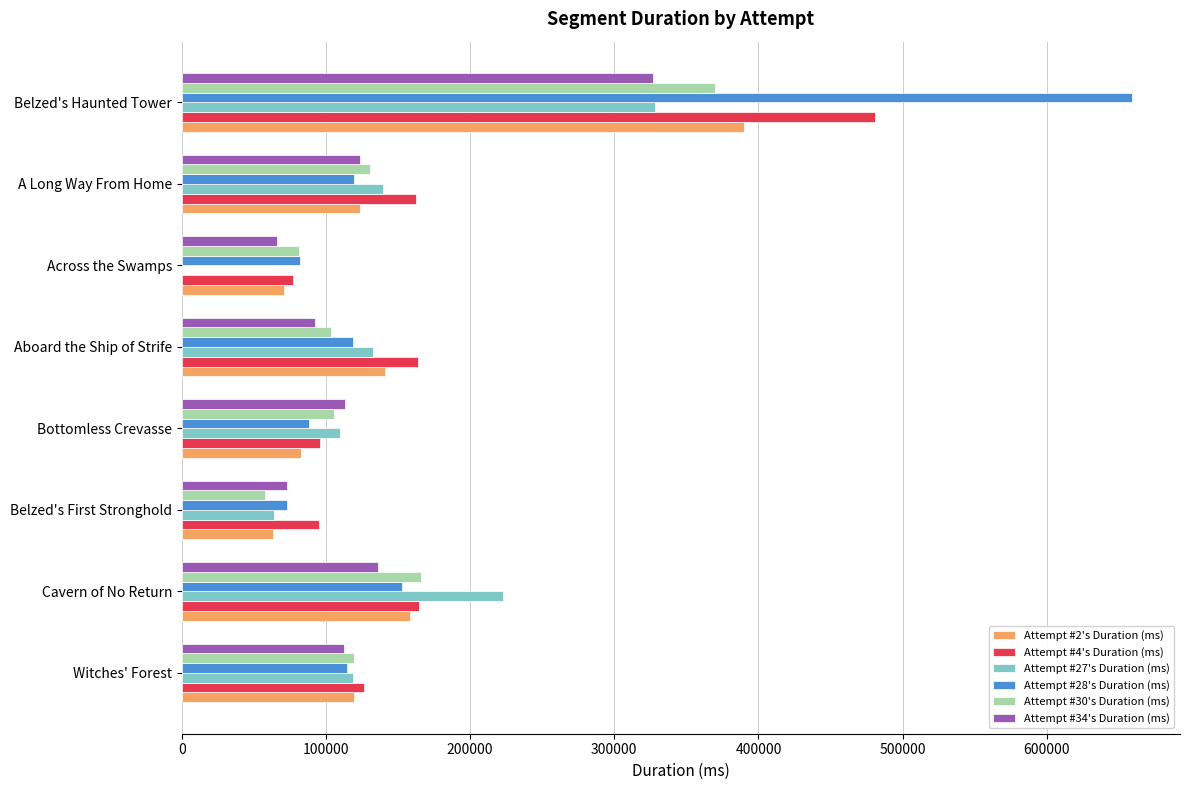

At which label does Attempt #30's Duration (ms) reach its peak?

Belzed's Haunted Tower